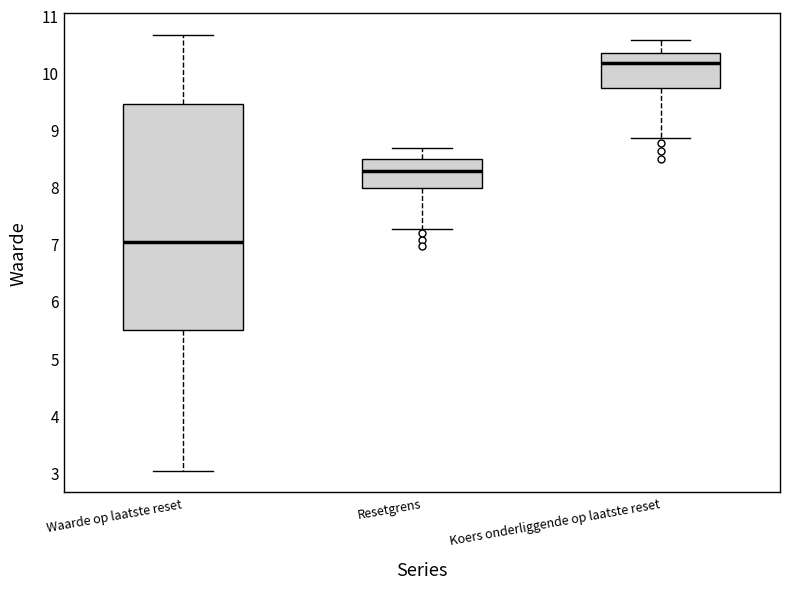

Which box's median line is the highest?

Koers onderliggende op laatste reset